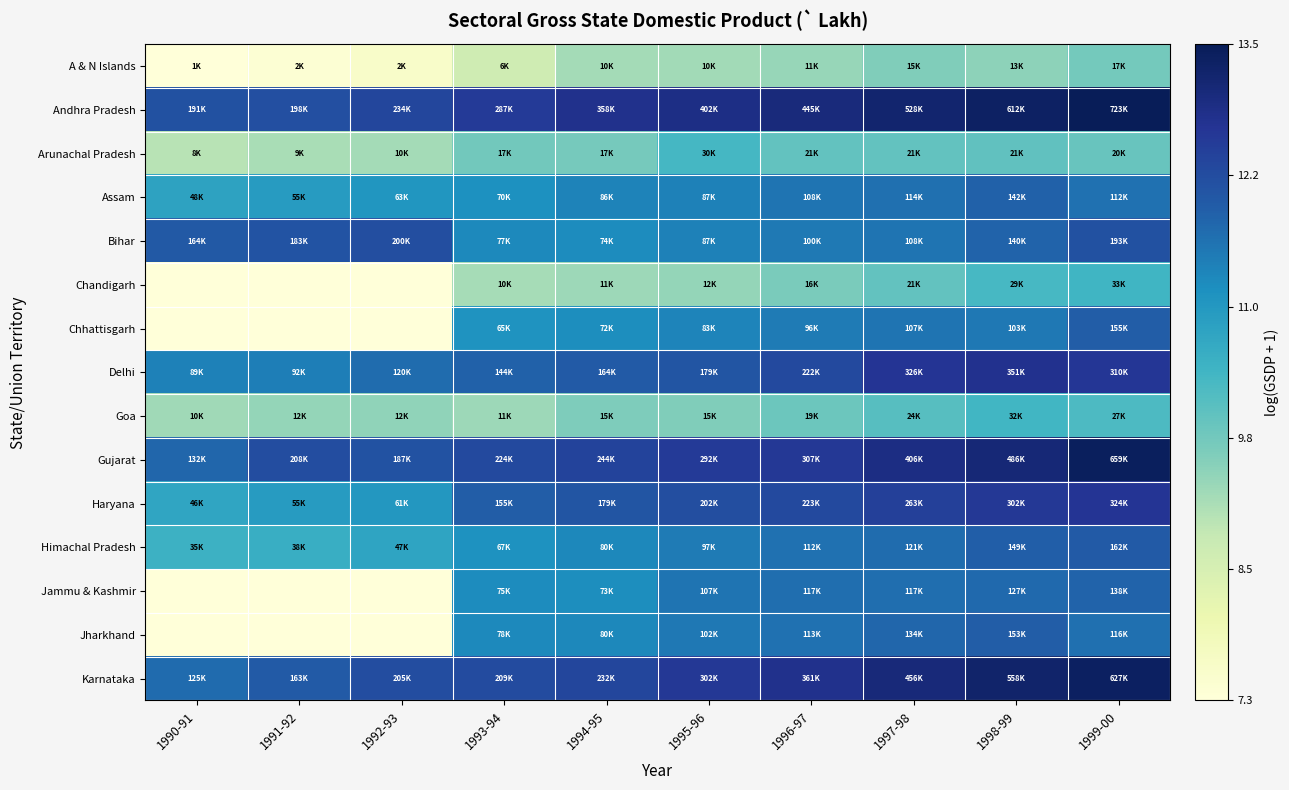

Reading left to right, list all the values displayed in this chart.

A & N Islands: 1990-91=7.3	1991-92=7.4	1992-93=7.6	1993-94=8.7	1994-95=9.2	1995-96=9.2	1996-97=9.3	1997-98=9.6	1998-99=9.4	1999-00=9.7
Andhra Pradesh: 1990-91=12.2	1991-92=12.2	1992-93=12.4	1993-94=12.6	1994-95=12.8	1995-96=12.9	1996-97=13.0	1997-98=13.2	1998-99=13.3	1999-00=13.5
Arunachal Pradesh: 1990-91=9.0	1991-92=9.2	1992-93=9.2	1993-94=9.7	1994-95=9.7	1995-96=10.3	1996-97=10.0	1997-98=9.9	1998-99=10.0	1999-00=9.9
Assam: 1990-91=10.8	1991-92=10.9	1992-93=11.1	1993-94=11.2	1994-95=11.4	1995-96=11.4	1996-97=11.6	1997-98=11.6	1998-99=11.9	1999-00=11.6
Bihar: 1990-91=12.0	1991-92=12.1	1992-93=12.2	1993-94=11.3	1994-95=11.2	1995-96=11.4	1996-97=11.5	1997-98=11.6	1998-99=11.8	1999-00=12.2
Chandigarh: 1990-91=0.0	1991-92=0.0	1992-93=0.0	1993-94=9.2	1994-95=9.3	1995-96=9.4	1996-97=9.7	1997-98=10.0	1998-99=10.3	1999-00=10.4
Chhattisgarh: 1990-91=0.0	1991-92=0.0	1992-93=0.0	1993-94=11.1	1994-95=11.2	1995-96=11.3	1996-97=11.5	1997-98=11.6	1998-99=11.5	1999-00=12.0
Delhi: 1990-91=11.4	1991-92=11.4	1992-93=11.7	1993-94=11.9	1994-95=12.0	1995-96=12.1	1996-97=12.3	1997-98=12.7	1998-99=12.8	1999-00=12.6
Goa: 1990-91=9.2	1991-92=9.4	1992-93=9.4	1993-94=9.3	1994-95=9.6	1995-96=9.6	1996-97=9.8	1997-98=10.1	1998-99=10.4	1999-00=10.2
Gujarat: 1990-91=11.8	1991-92=12.2	1992-93=12.1	1993-94=12.3	1994-95=12.4	1995-96=12.6	1996-97=12.6	1997-98=12.9	1998-99=13.1	1999-00=13.4
Haryana: 1990-91=10.7	1991-92=10.9	1992-93=11.0	1993-94=11.9	1994-95=12.1	1995-96=12.2	1996-97=12.3	1997-98=12.5	1998-99=12.6	1999-00=12.7
Himachal Pradesh: 1990-91=10.5	1991-92=10.5	1992-93=10.8	1993-94=11.1	1994-95=11.3	1995-96=11.5	1996-97=11.6	1997-98=11.7	1998-99=11.9	1999-00=12.0
Jammu & Kashmir: 1990-91=0.0	1991-92=0.0	1992-93=0.0	1993-94=11.2	1994-95=11.2	1995-96=11.6	1996-97=11.7	1997-98=11.7	1998-99=11.8	1999-00=11.8
Jharkhand: 1990-91=0.0	1991-92=0.0	1992-93=0.0	1993-94=11.3	1994-95=11.3	1995-96=11.5	1996-97=11.6	1997-98=11.8	1998-99=11.9	1999-00=11.7
Karnataka: 1990-91=11.7	1991-92=12.0	1992-93=12.2	1993-94=12.3	1994-95=12.4	1995-96=12.6	1996-97=12.8	1997-98=13.0	1998-99=13.2	1999-00=13.3